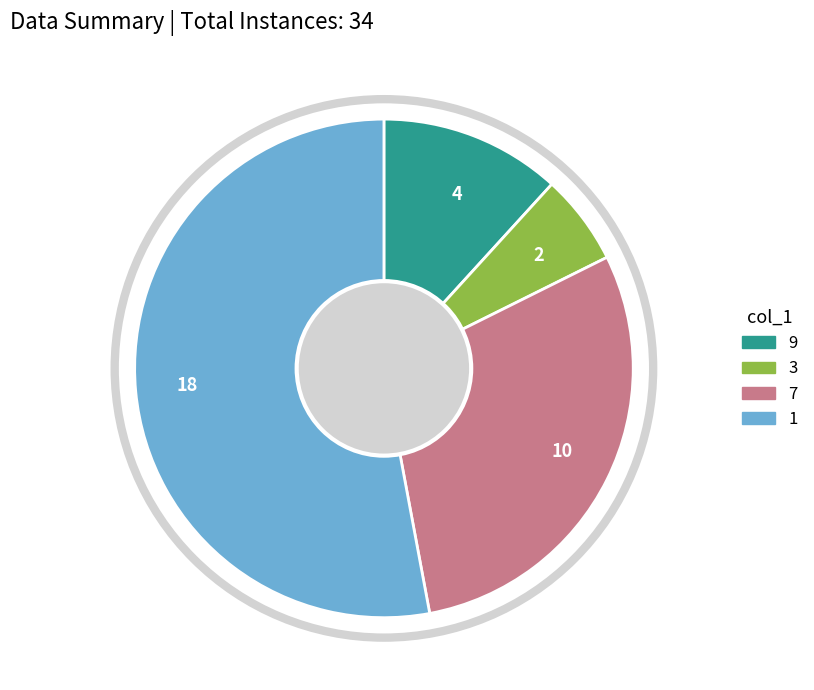

What is the majority slice?

18